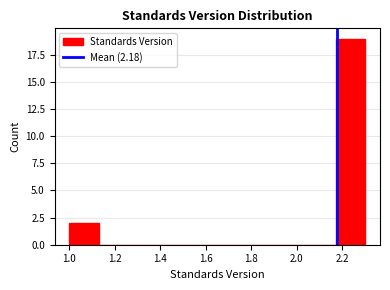

Reading left to right, transcribe this chart: for each bar, give the range it covers on the x-axis and its height. Neither the bar edges nor the heights are printed on the chart, so give them approximately, as read against the axes.

1.00 to 1.13: 2
1.13 to 1.26: 0
1.26 to 1.39: 0
1.39 to 1.52: 0
1.52 to 1.65: 0
1.65 to 1.78: 0
1.78 to 1.91: 0
1.91 to 2.04: 0
2.04 to 2.17: 0
2.17 to 2.30: 19